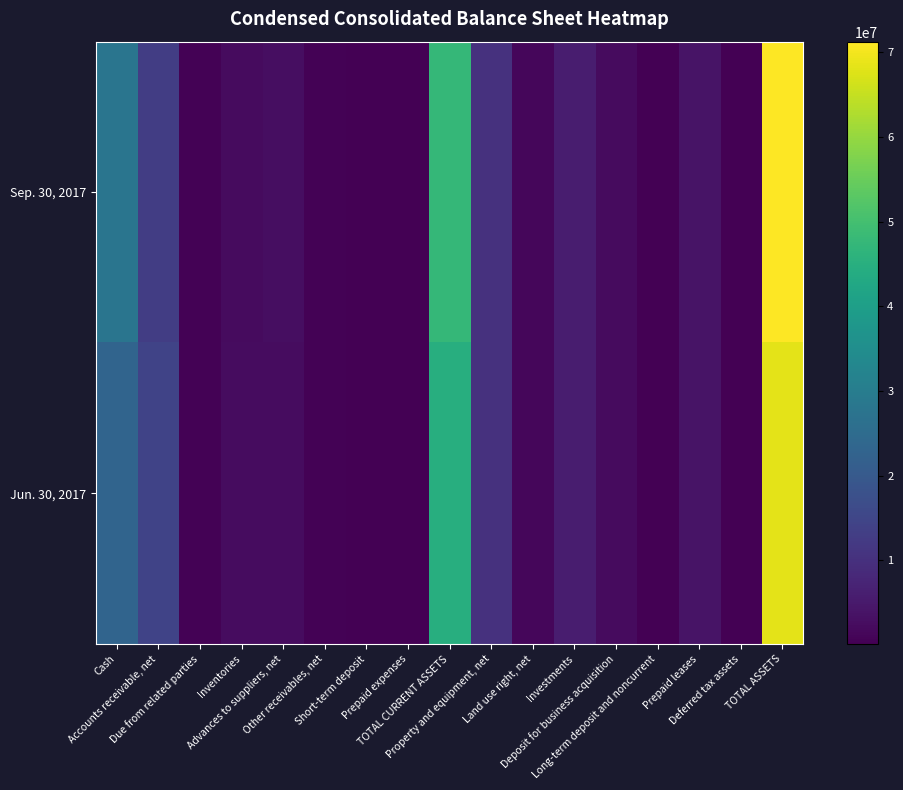

Reading right to left, what are all the values shown in this chart?

Sep. 30, 2017: TOTAL ASSETS=71276288	Deferred tax assets=264677	Prepaid leases=3735559	Long-term deposit and noncurrent=113650	Deposit for business acquisition=2103710	Investments=5945030	Land use right, net=1363063	Property and equipment, net=10380424	TOTAL CURRENT ASSETS=47370175	Prepaid expenses=250730	Short-term deposit=167867	Other receivables, net=561838	Advances to suppliers, net=2765611	Inventories=2287546	Due from related parties=454765	Accounts receivable, net=13152878	Cash=27728940
Jun. 30, 2017: TOTAL ASSETS=68284970	Deferred tax assets=233834	Prepaid leases=3784533	Long-term deposit and noncurrent=112883	Deposit for business acquisition=2065686	Investments=5695080	Land use right, net=1346631	Property and equipment, net=10320396	TOTAL CURRENT ASSETS=44725927	Prepaid expenses=375459	Short-term deposit=158894	Other receivables, net=535700	Advances to suppliers, net=2396123	Inventories=2346273	Due from related parties=448833	Accounts receivable, net=14480004	Cash=23154551